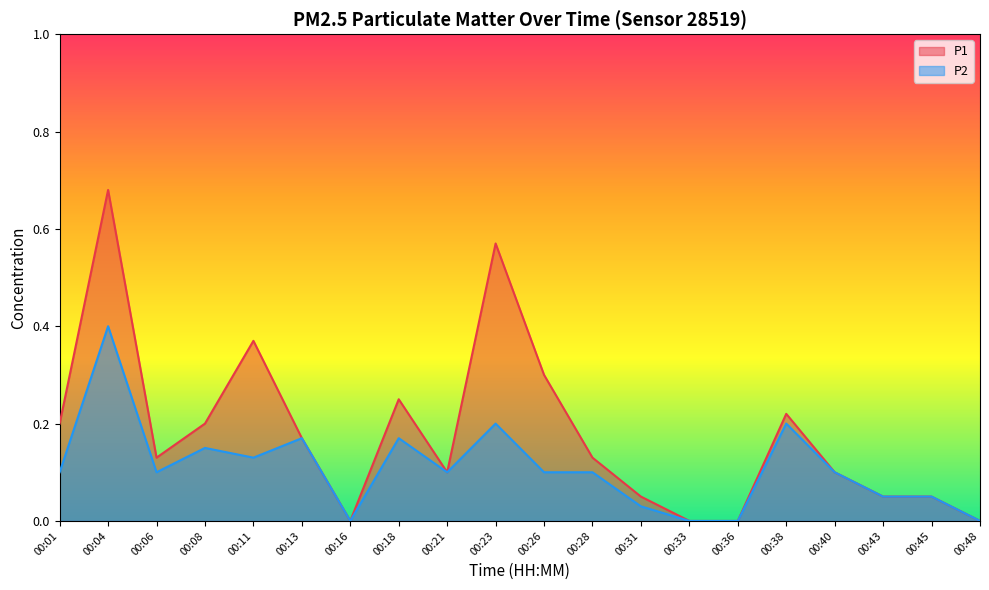

True or false: P2 and P1 intersect in this chart.

False